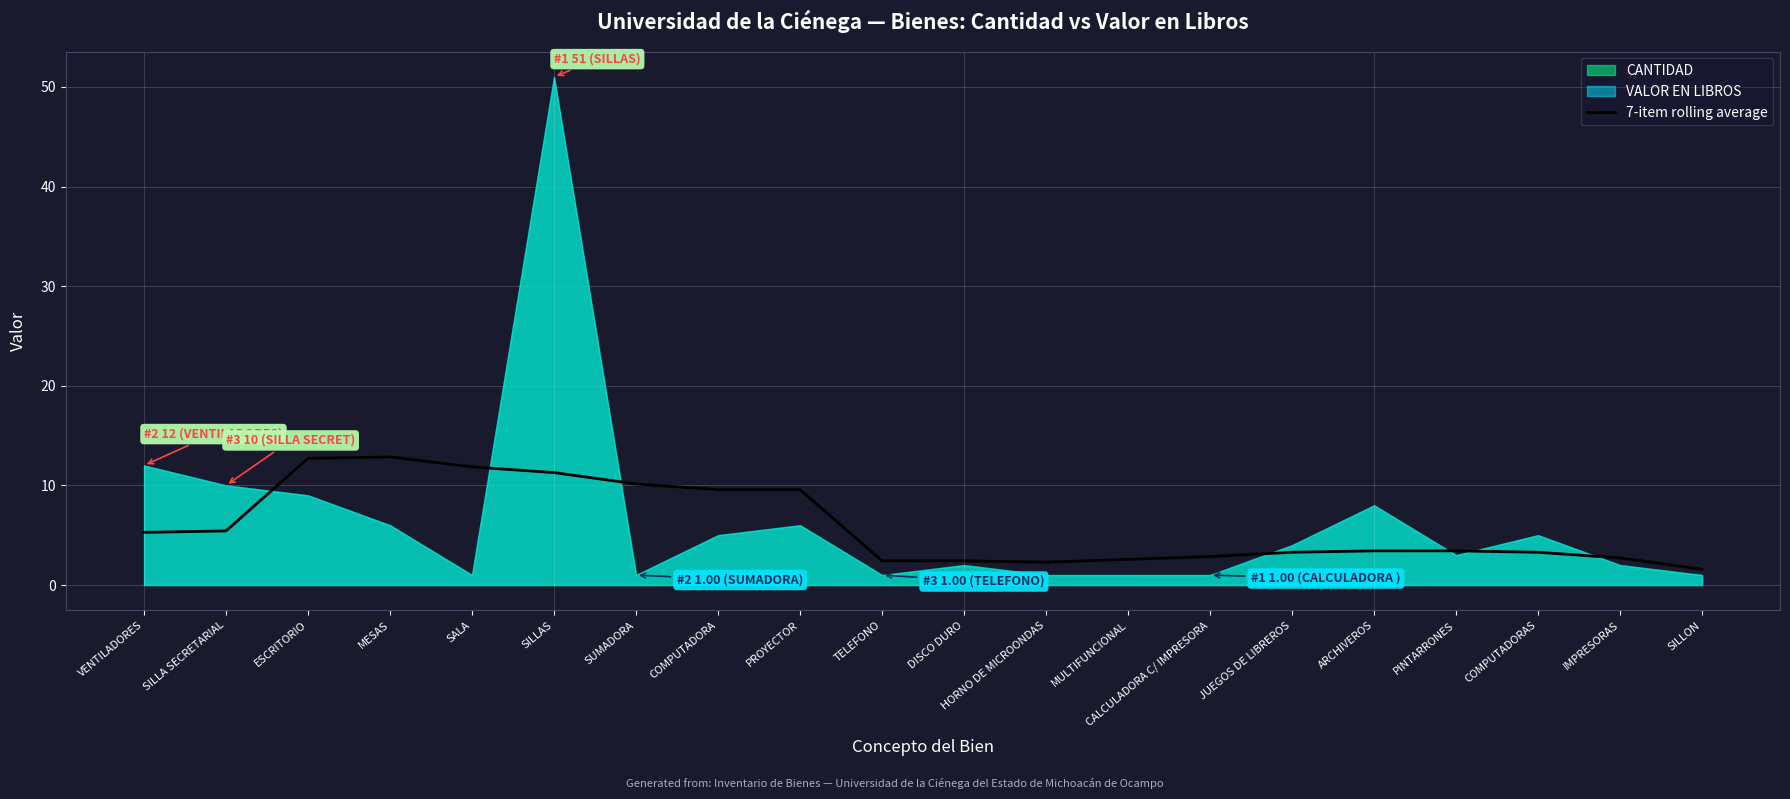

True or false: the data shows 7.3 at SILLAS.

False